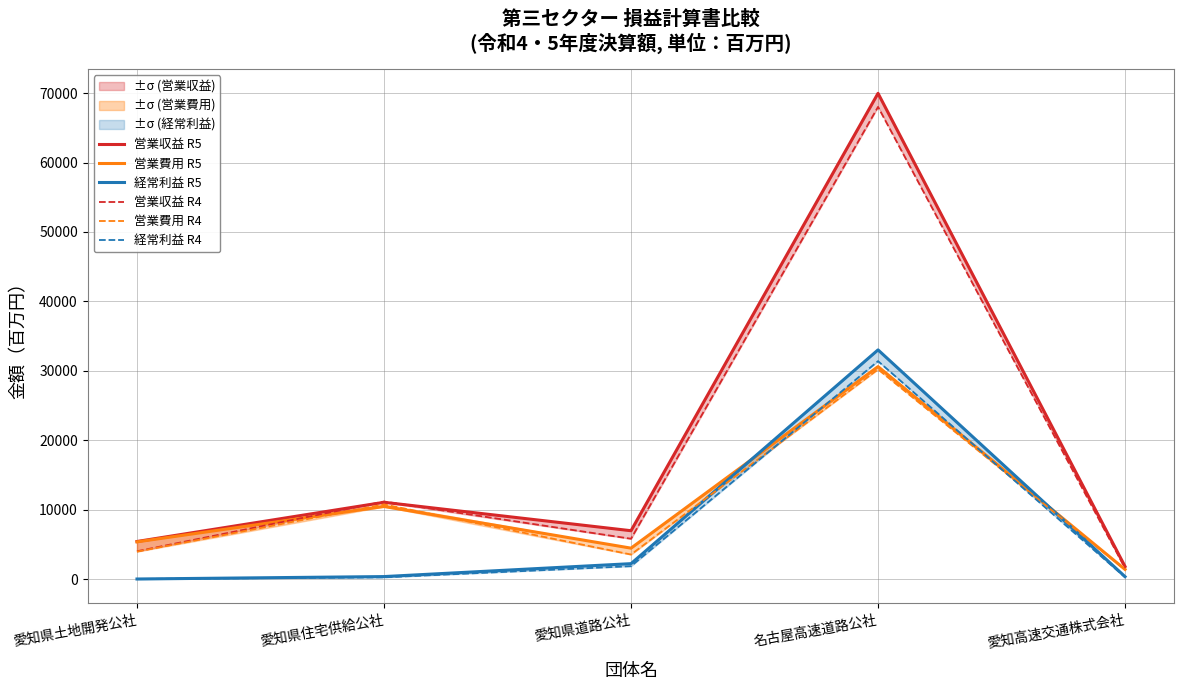

Between 愛知高速交通株式会社 and 名古屋高速道路公社, which is larger?

名古屋高速道路公社